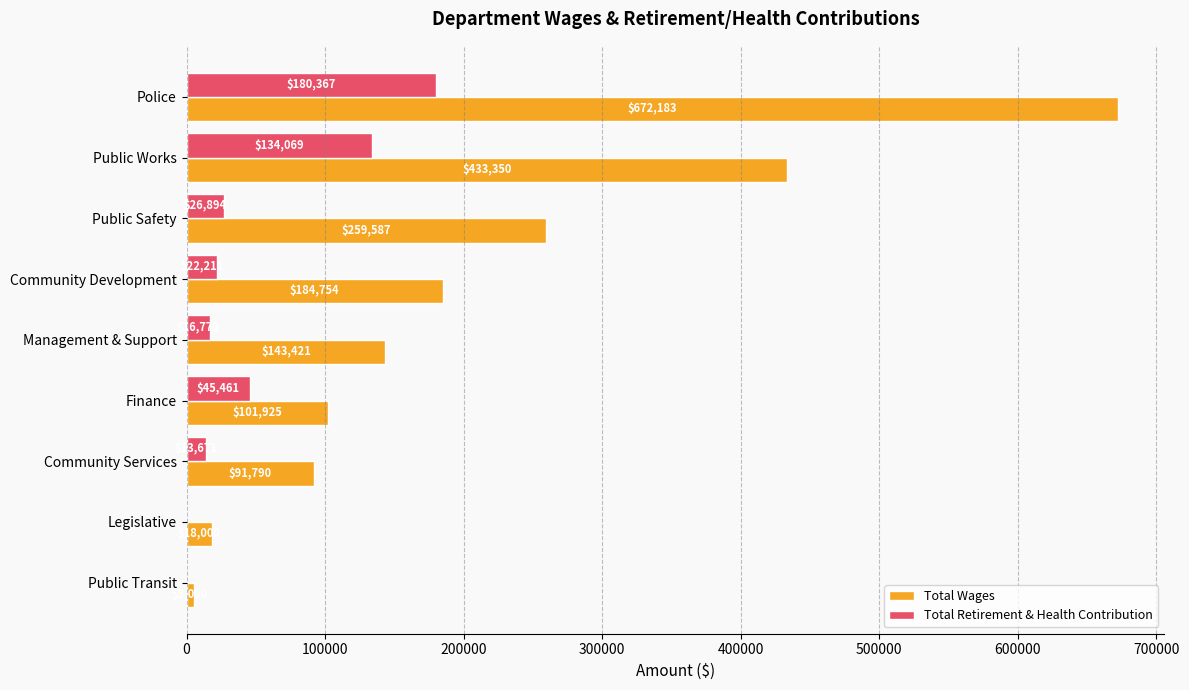

True or false: Total Wages has a value of 433350 at Public Works.

True